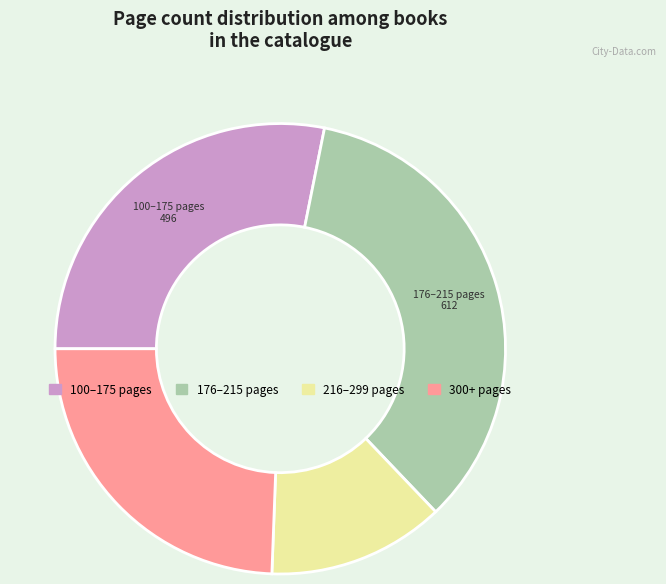

Is there a majority slice in this chart?

No